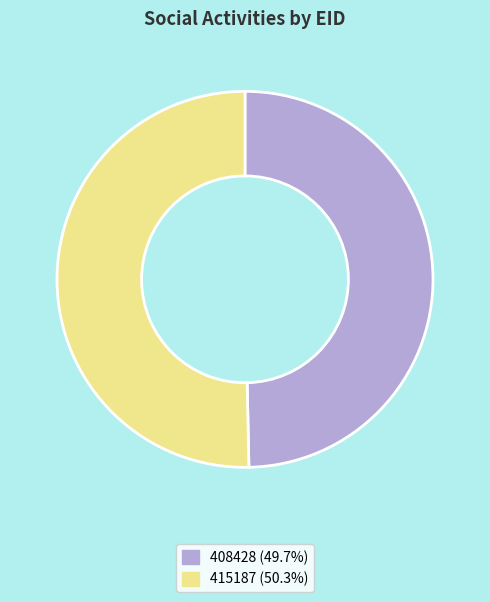

Is 415187 (50.3%) the majority of the pie?

Yes